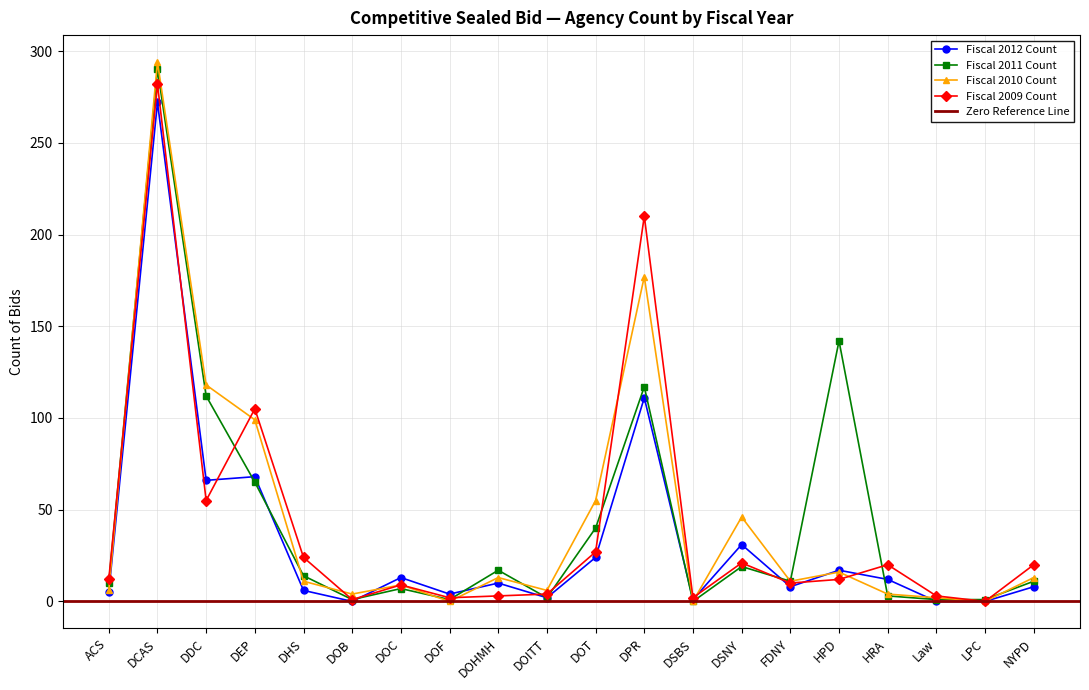

Rank the series by their maximum value, from lowest to highest.

Fiscal 2012 Count, Fiscal 2009 Count, Fiscal 2011 Count, Fiscal 2010 Count